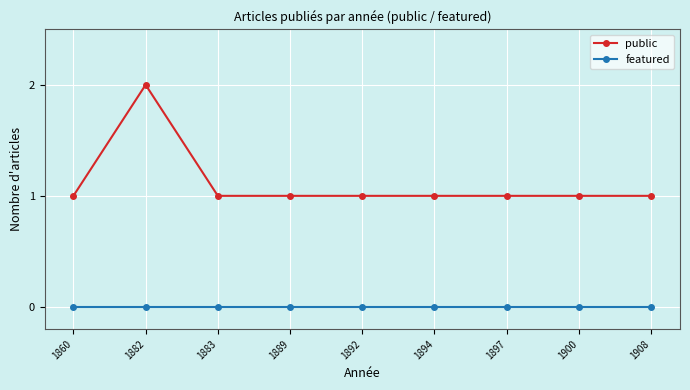

Is the value of public at 1897 greater than the value of featured at 1882?

Yes